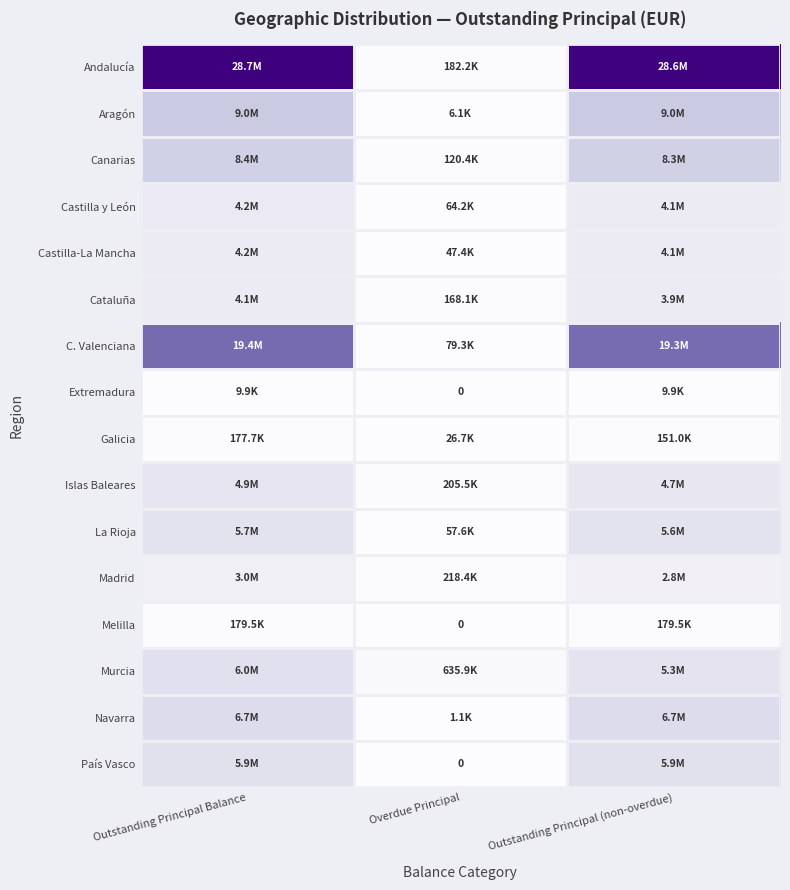

How many data points in Aragón are above 9000185?

2